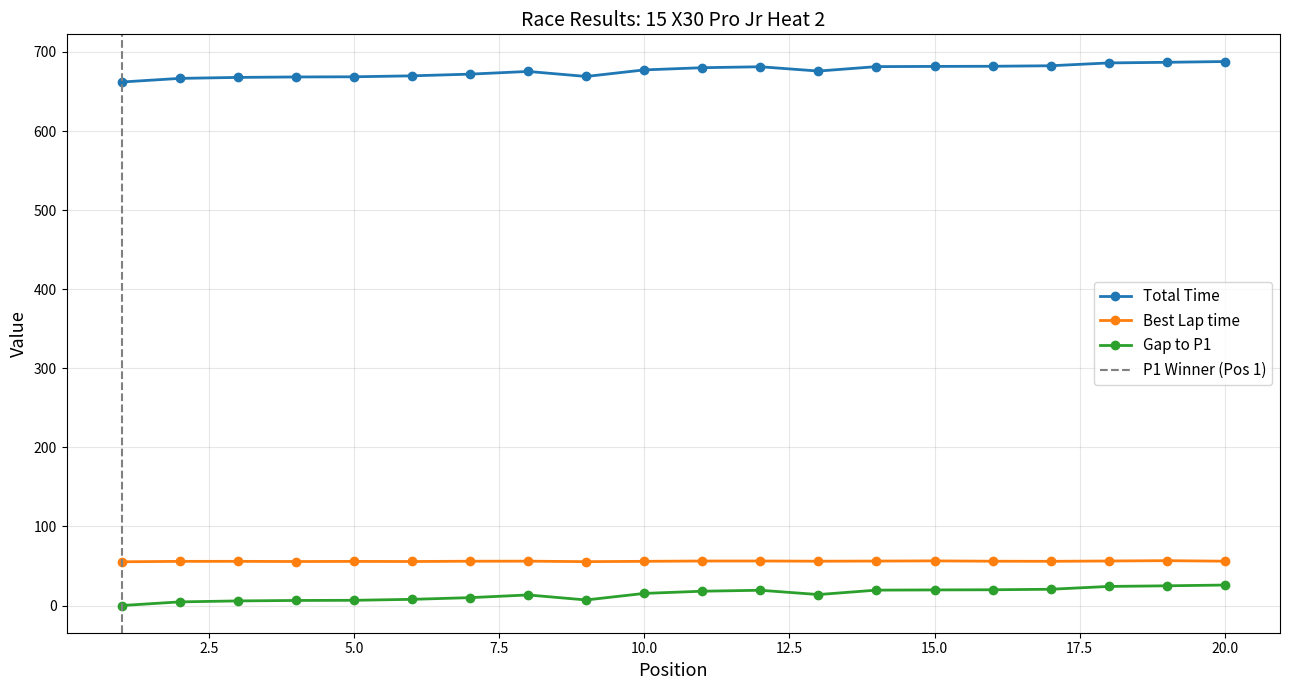

True or false: Total Time and Gap to P1 intersect in this chart.

False